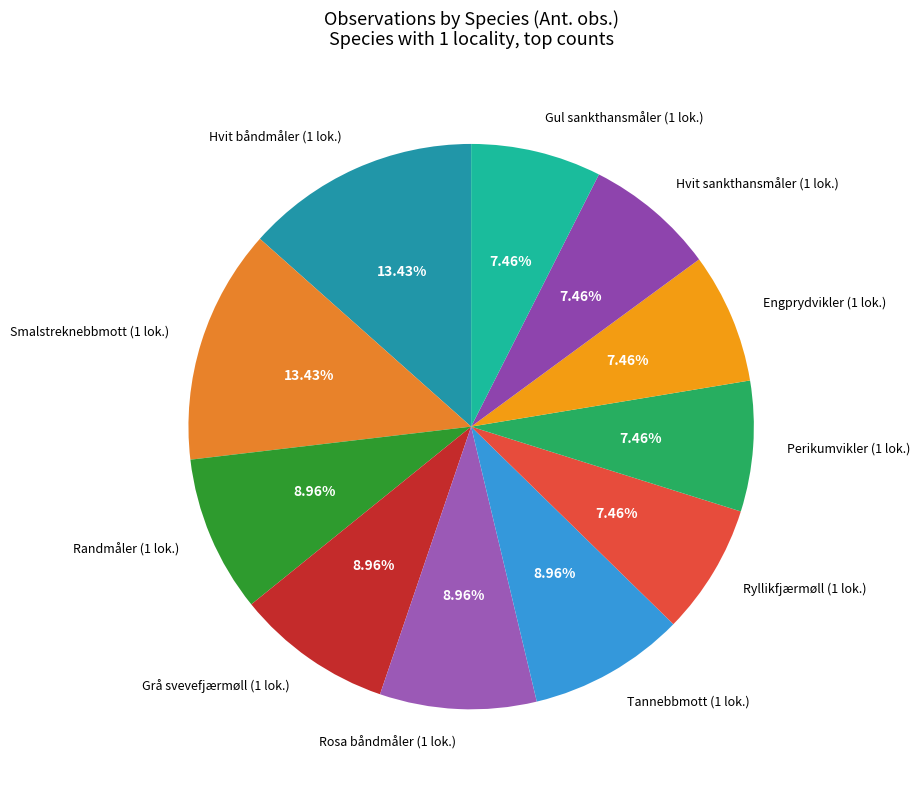

Is the sum of Hvit sankthansmåler (1 lok.) and Tannebbmott (1 lok.) greater than half?

No